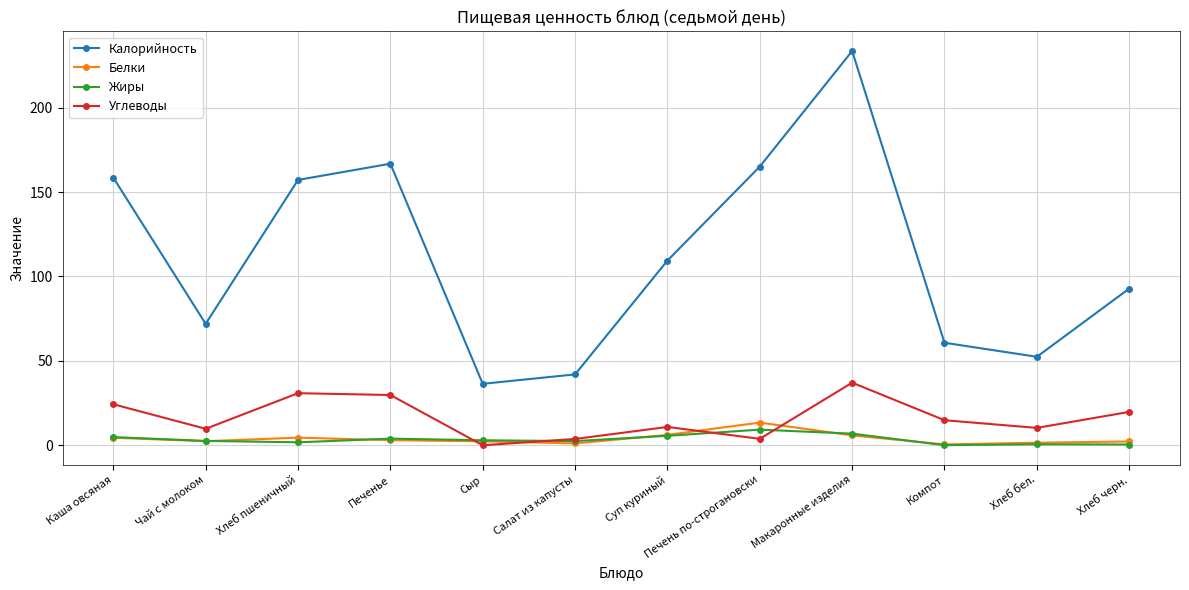

How many lines are shown in the chart?

4